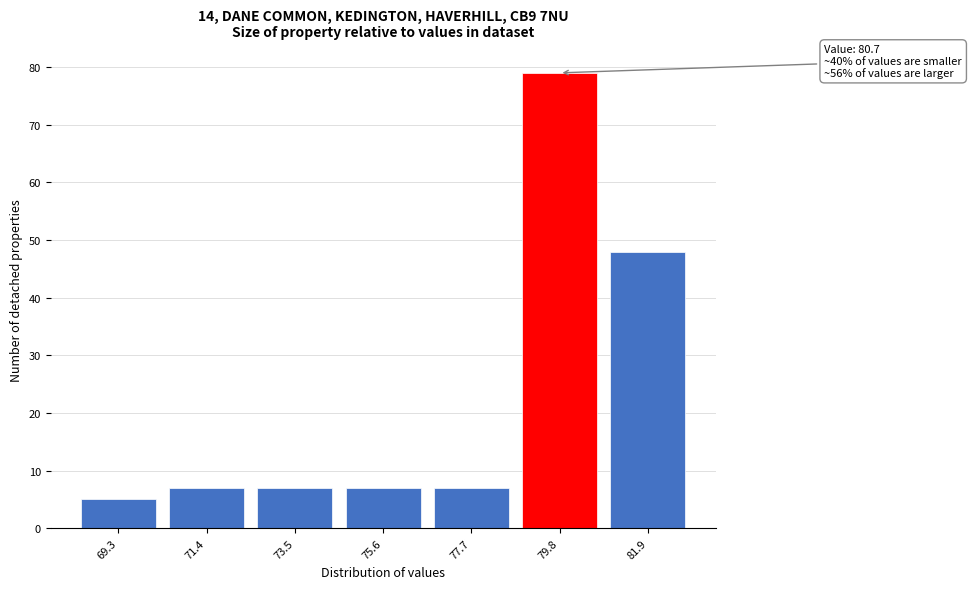

Reading left to right, extract all data points from this chart.

5	7	7	7	7	79	48